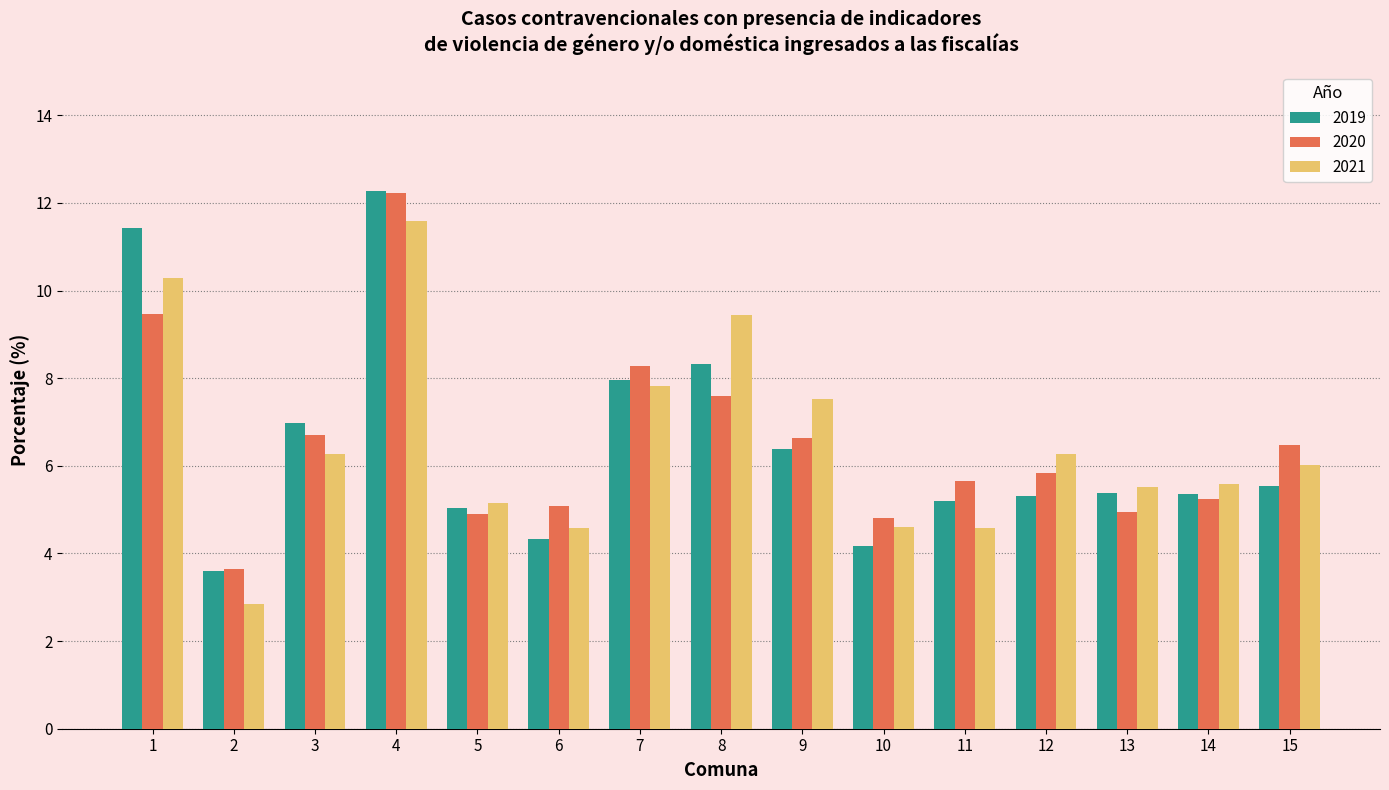

Rank the series at 8 from highest to lowest value.

2021, 2019, 2020